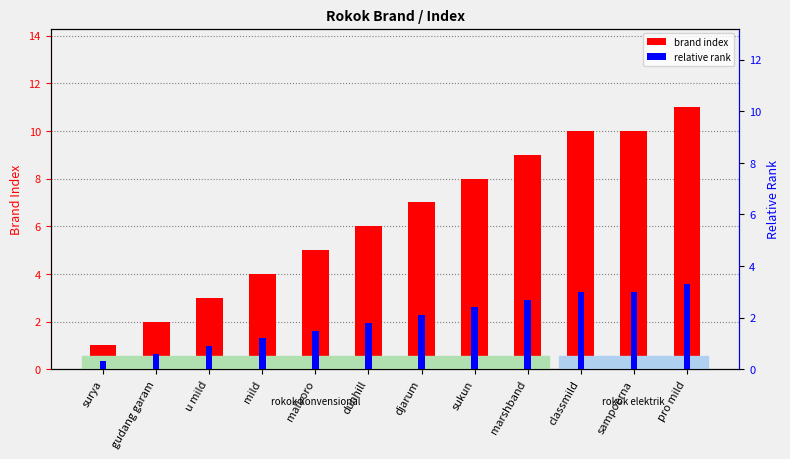

Are the bars grouped side by side (vs. stacked)?

Yes